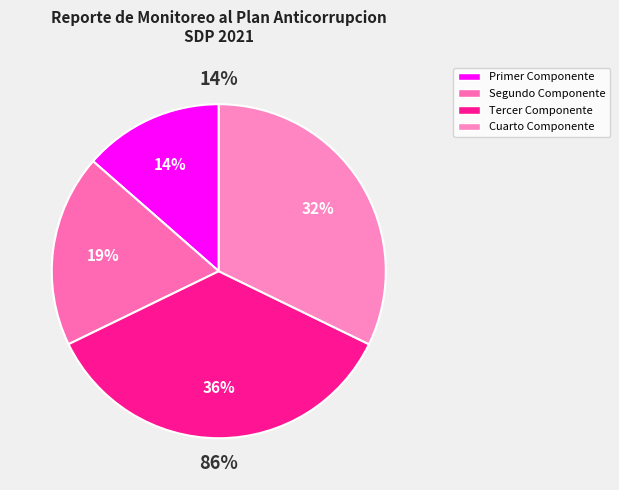

Is it true that Segundo Componente is 19% of the pie?

True